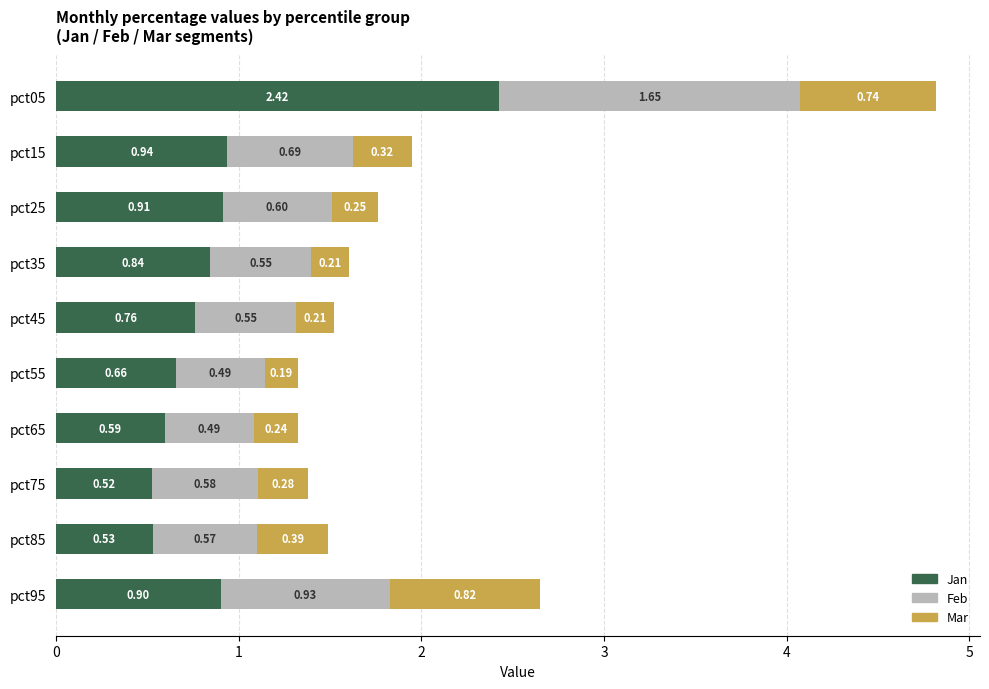

Rank the categories by Jan value from highest to lowest.

pct05, pct15, pct25, pct95, pct35, pct45, pct55, pct65, pct85, pct75